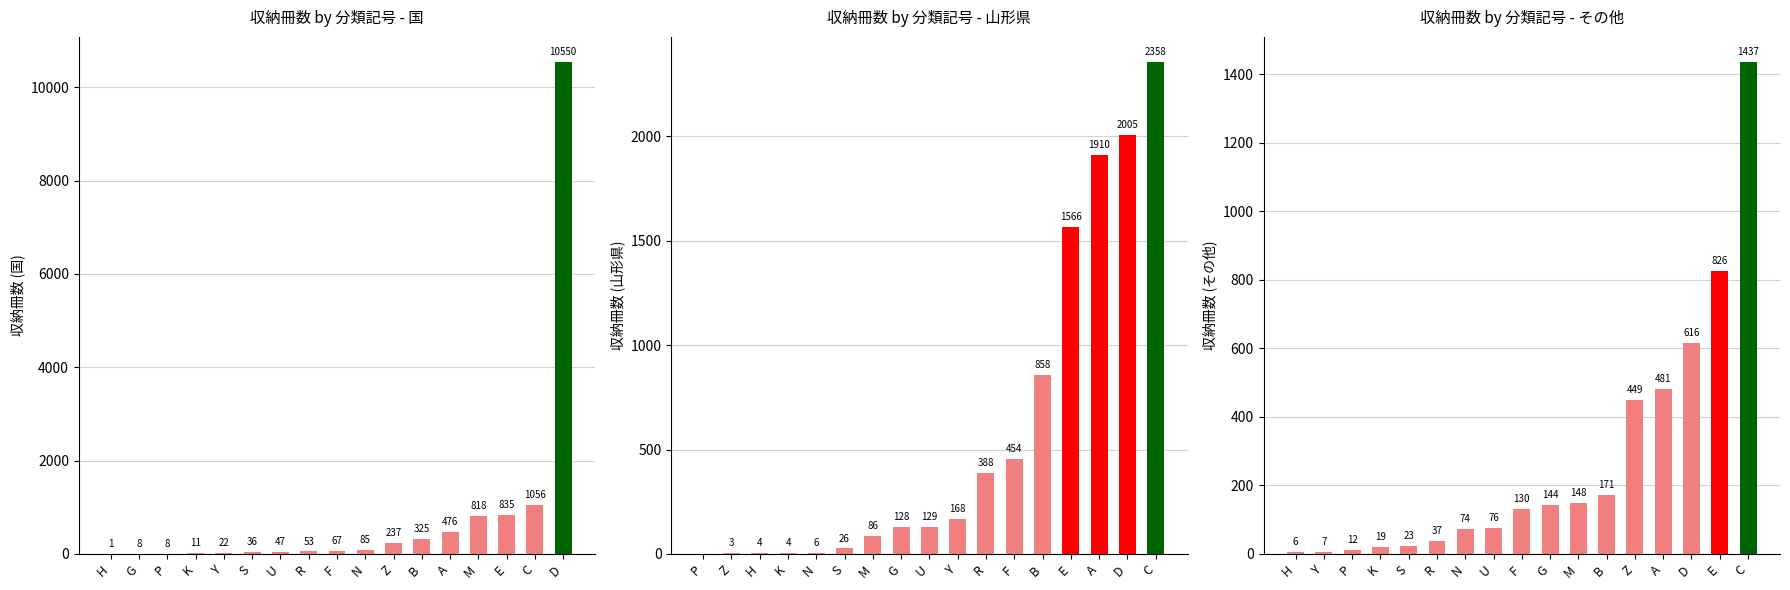

Rank the categories by value from highest to lowest.

C, E, D, A, Z, B, M, G, F, U, N, R, S, K, P, Y, H